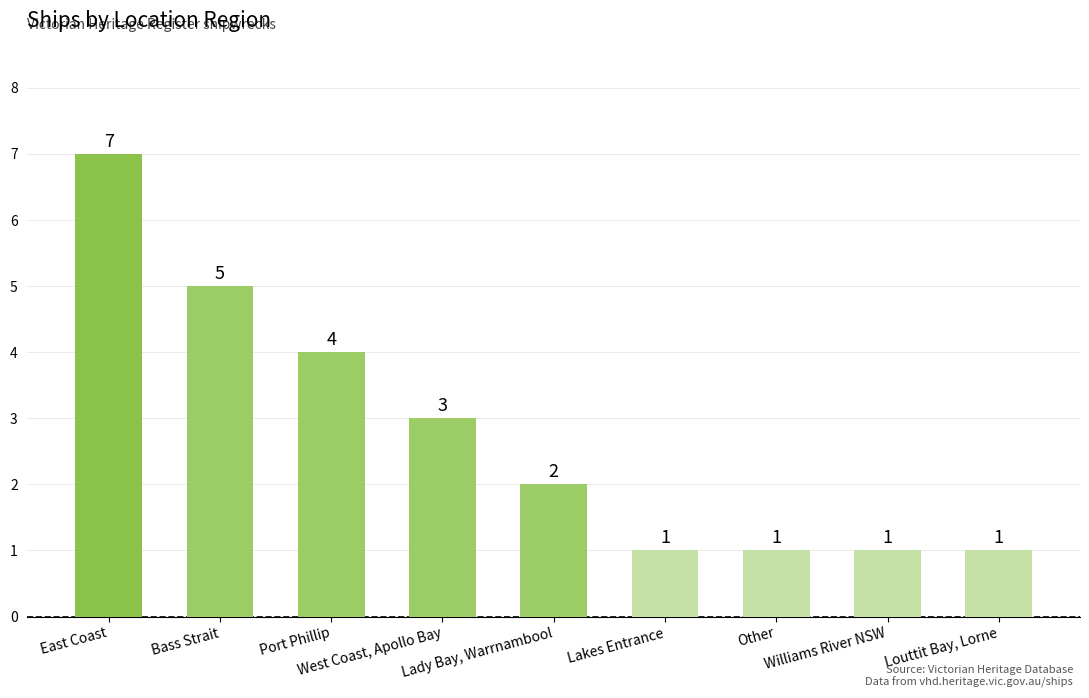

What position from the left is Lady Bay, Warrnambool?

5